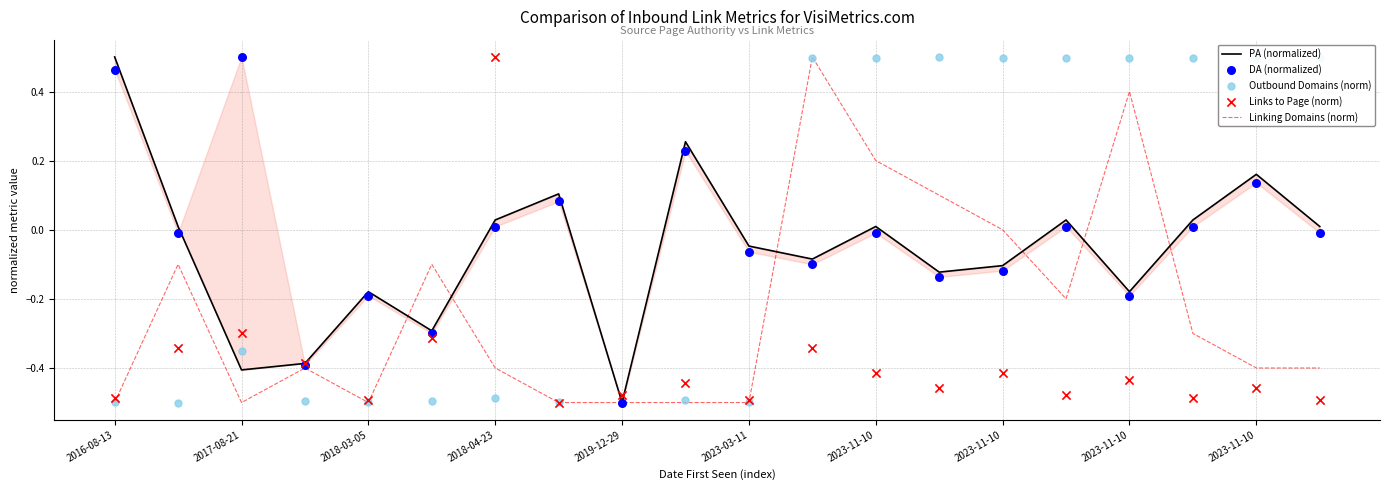

Is the value of Linking Domains (norm) at 11 greater than the value of Outbound Domains (norm) at 12?

Yes